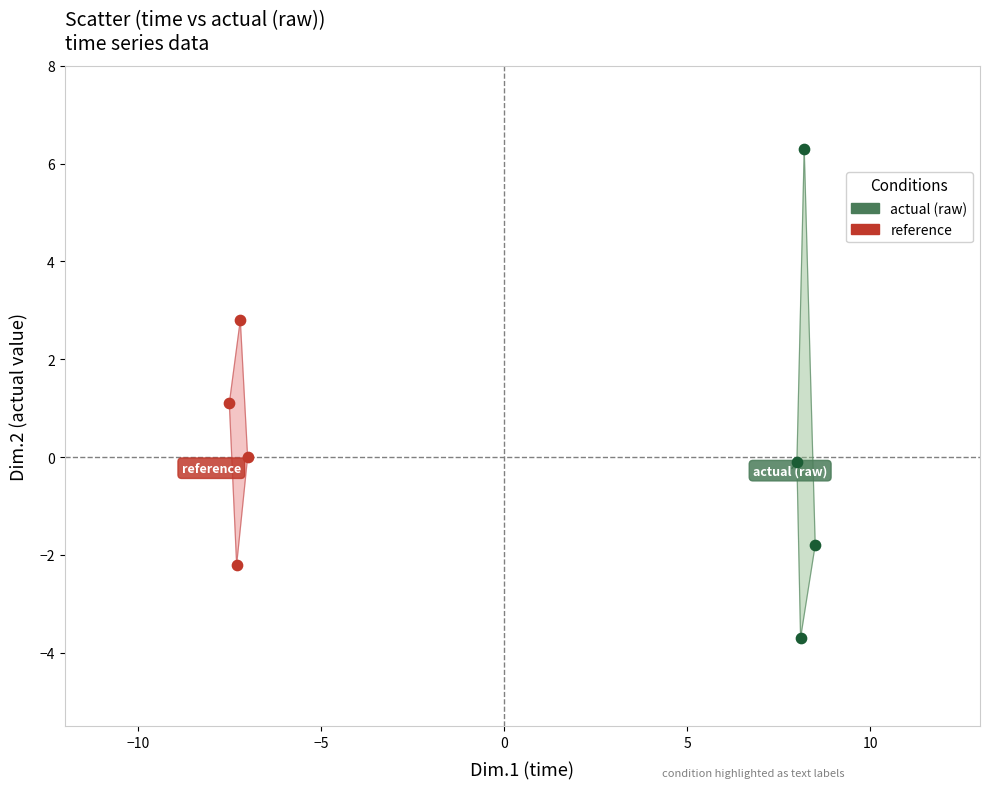

Which series has the largest Y range (max minus min)?

actual (raw)